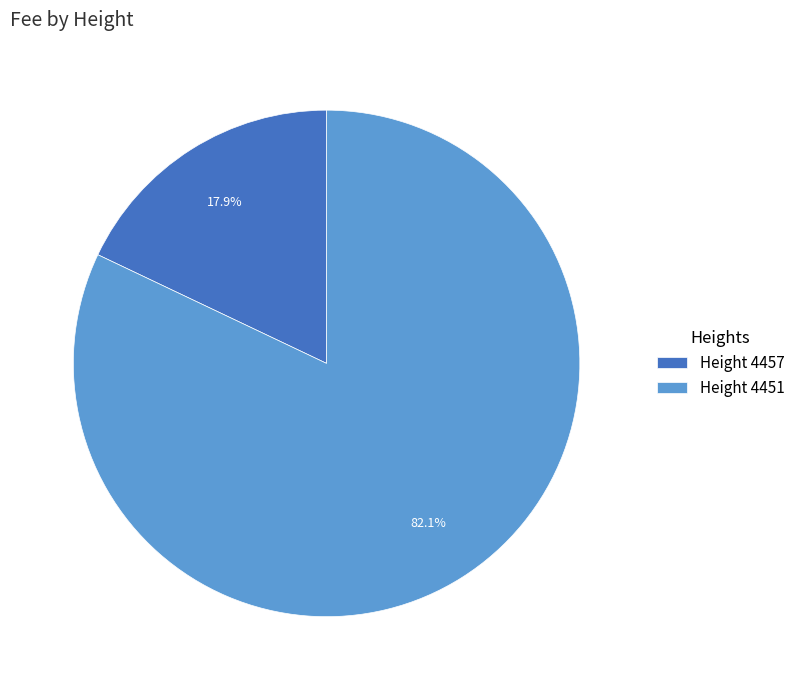

Does Height 4457 account for over 50% of the chart?

No